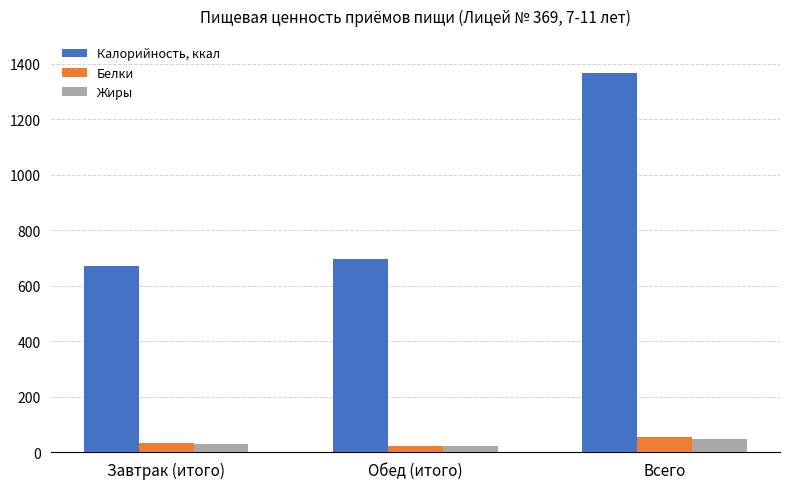

Which series has the widest spread of values?

Калорийность, ккал